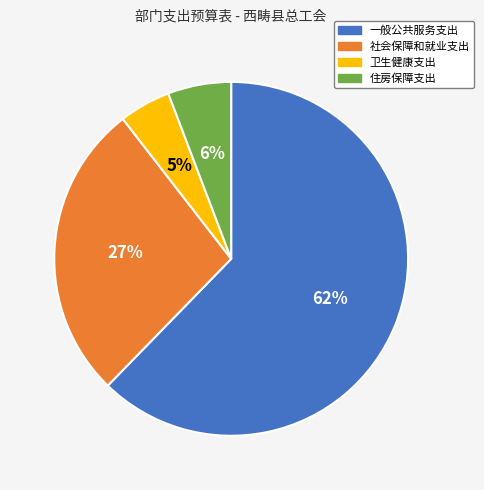

To the nearest percent, what is the average slice percentage?

25%